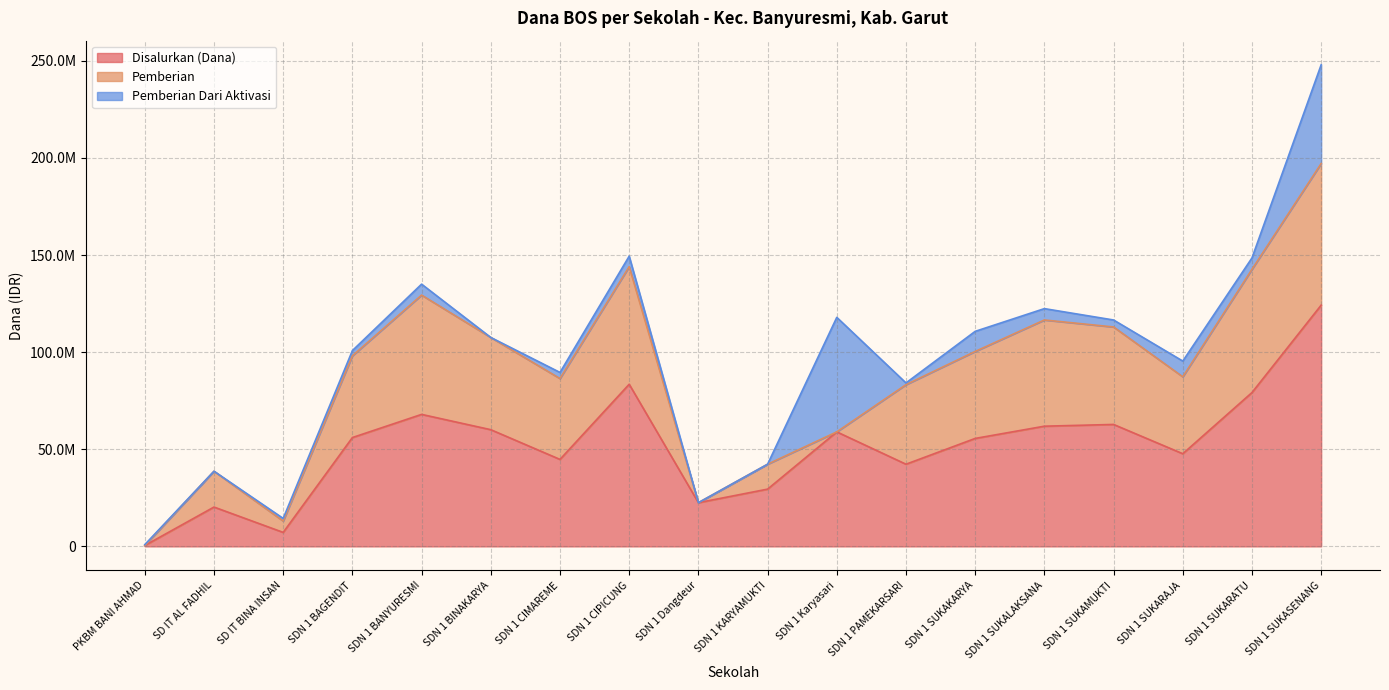

Is it true that Disalurkan (Dana) equals 56025000 at SDN 1 BAGENDIT?

True